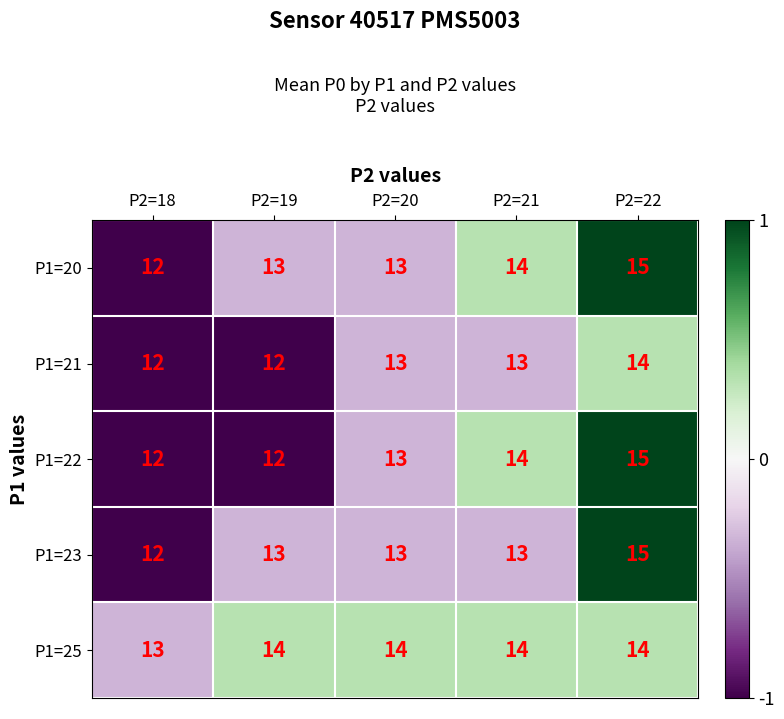

What is the total value across all series at P2=19?

64